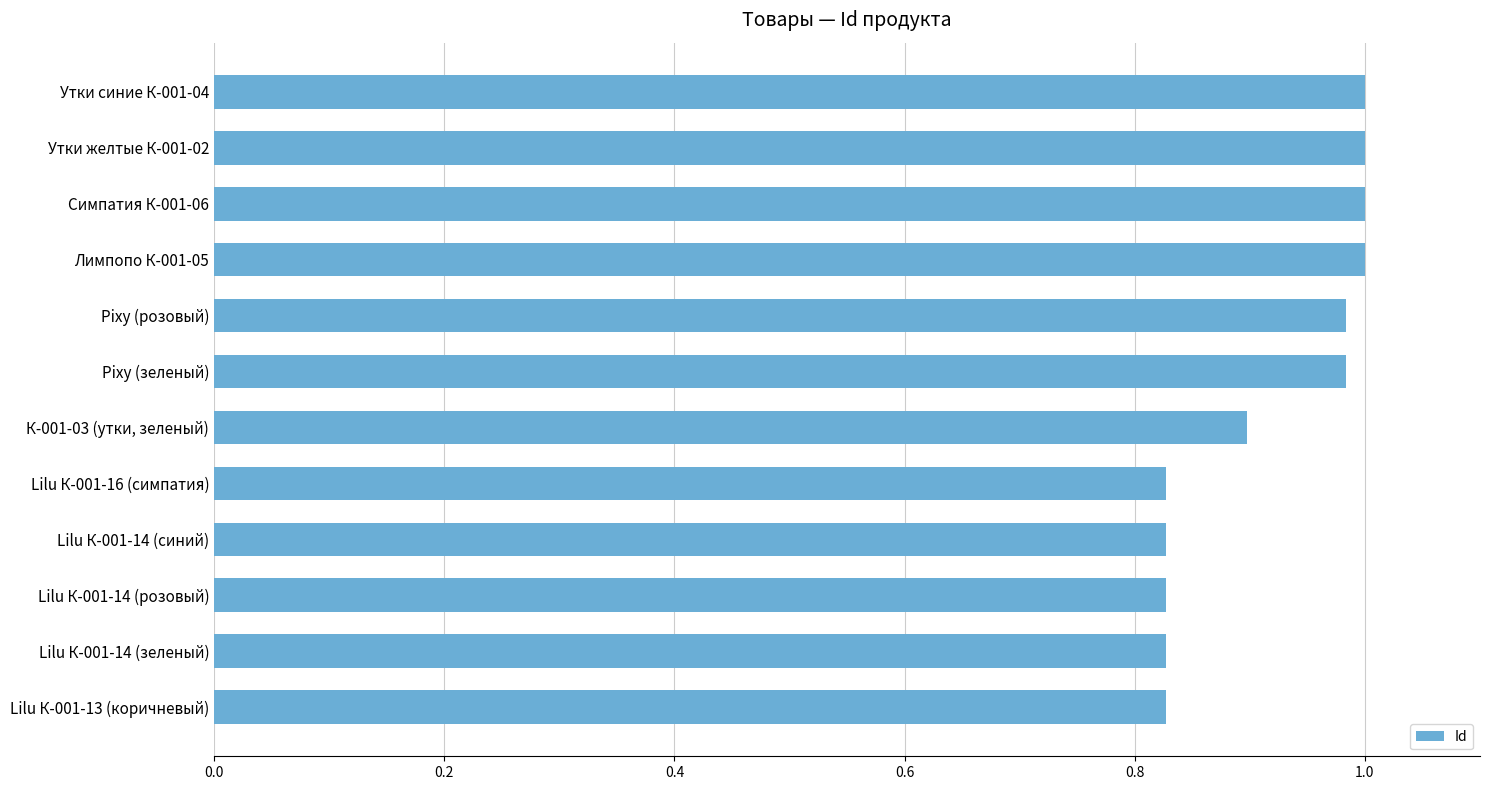

Rank the categories by value from highest to lowest.

Утки синие К-001-04, Утки желтые К-001-02, Симпатия К-001-06, Лимпопо К-001-05, Pixy (розовый), Pixy (зеленый), К-001-03 (утки, зеленый), Lilu К-001-16 (симпатия), Lilu К-001-14 (синий), Lilu К-001-14 (розовый), Lilu К-001-14 (зеленый), Lilu К-001-13 (коричневый)